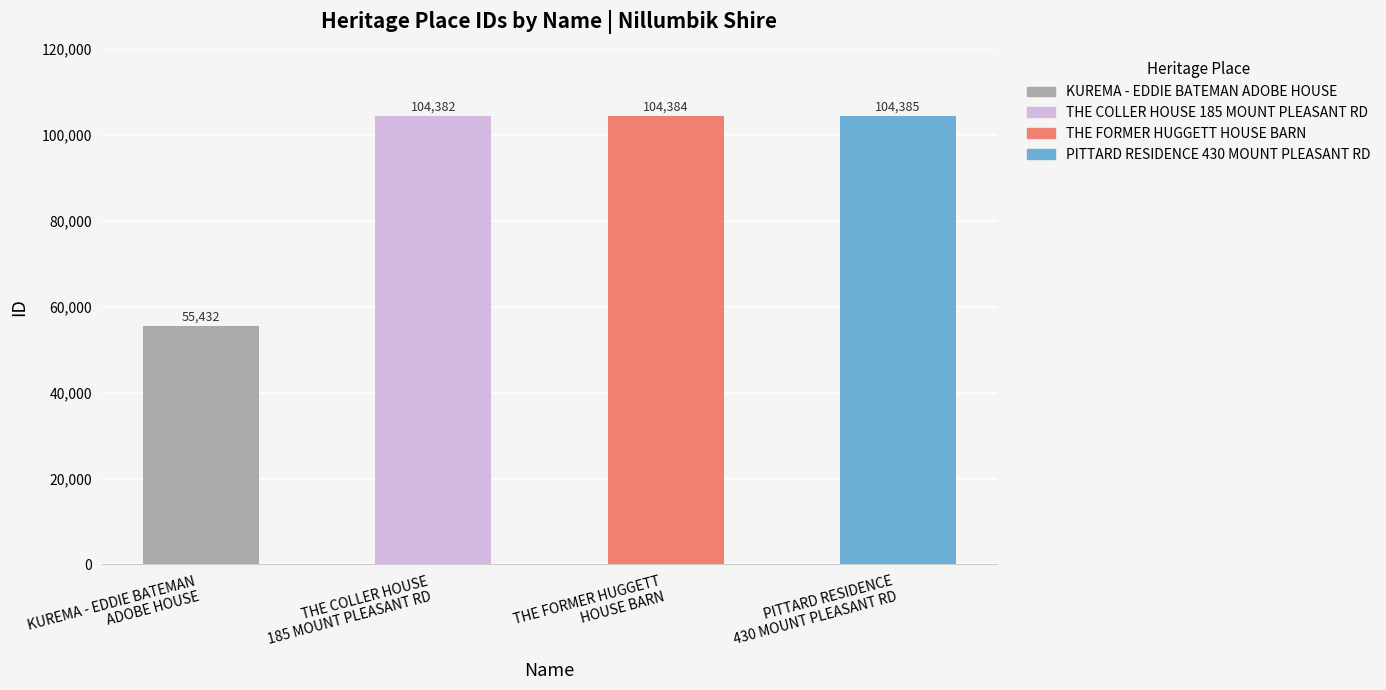

What is the difference between the values at KUREMA - EDDIE BATEMAN
ADOBE HOUSE and THE FORMER HUGGETT
HOUSE BARN?

48952